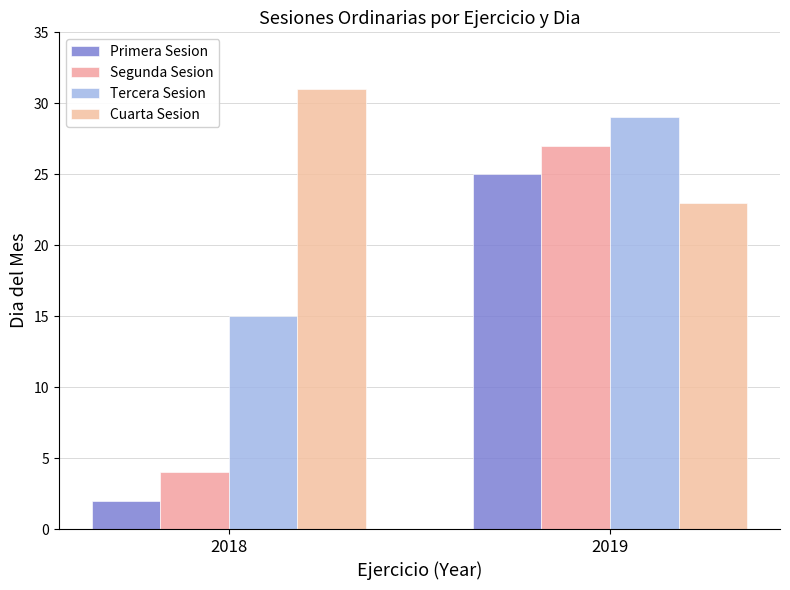

What is the total value across all series at 2018?

52